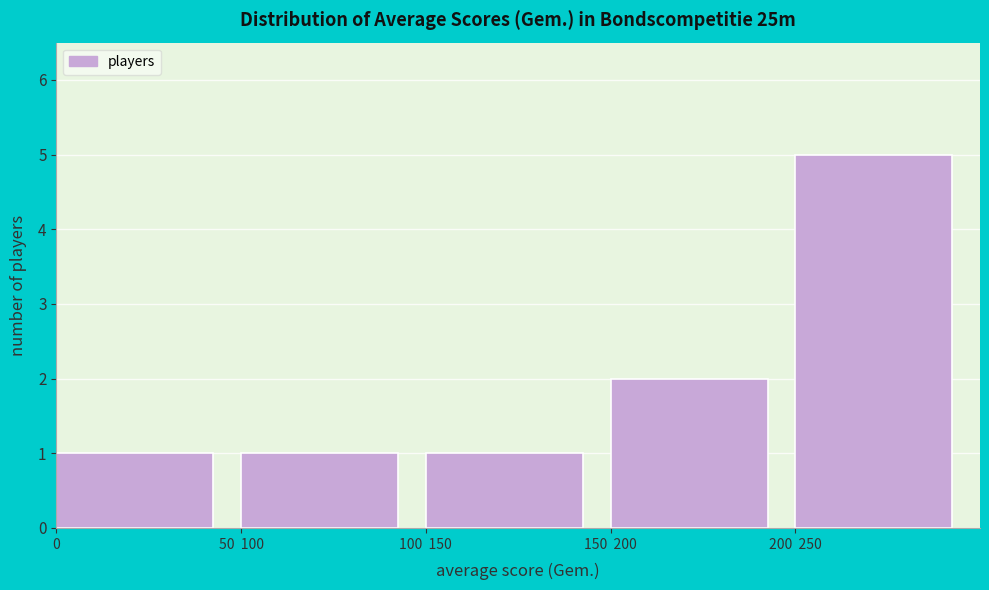

Reading left to right, extract all data points from this chart.

0=1	50  100=1	100  150=1	150  200=2	200  250=5